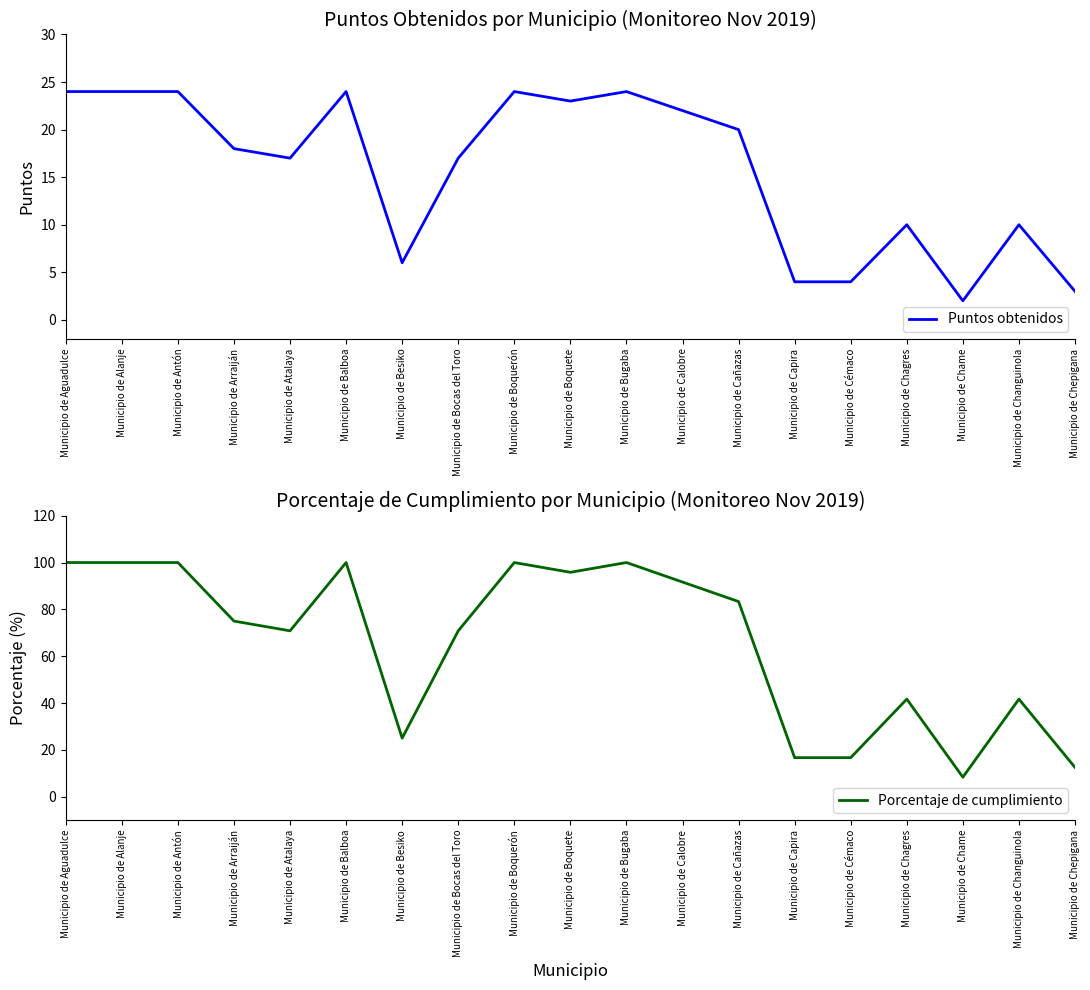

Rank the series by their average value, from highest to lowest.

Porcentaje de cumplimiento, Puntos obtenidos